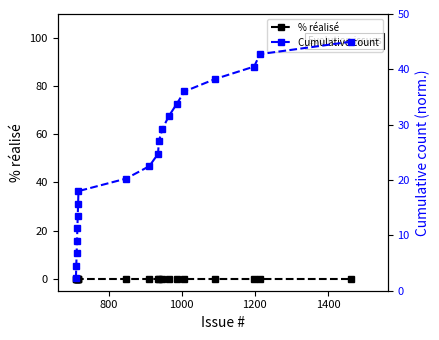

How many values in the Cumulative count series exceed 24?

10